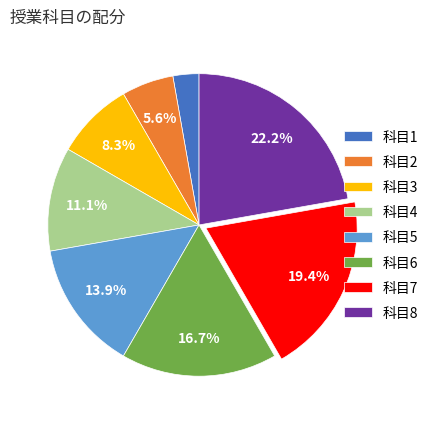

What percentage do 科目6 and 科目4 together represent?

27.8%